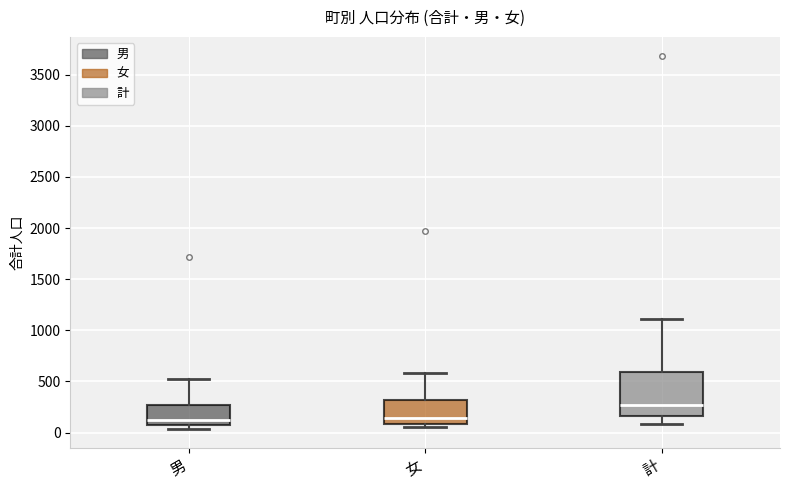

Reading left to right, read every box against the y-axis: the position of its median line, the range the box covers, and the ends of its whiskers. The values are not printed on the chart, so give them approximately, as read against the axis.

男: median 100, box 50 to 250, whiskers 50 (just below the box's lower edge) to 550
女: median 150, box 100 to 300, whiskers 50 to 600
計: median 250, box 150 to 600, whiskers 100 to 1100